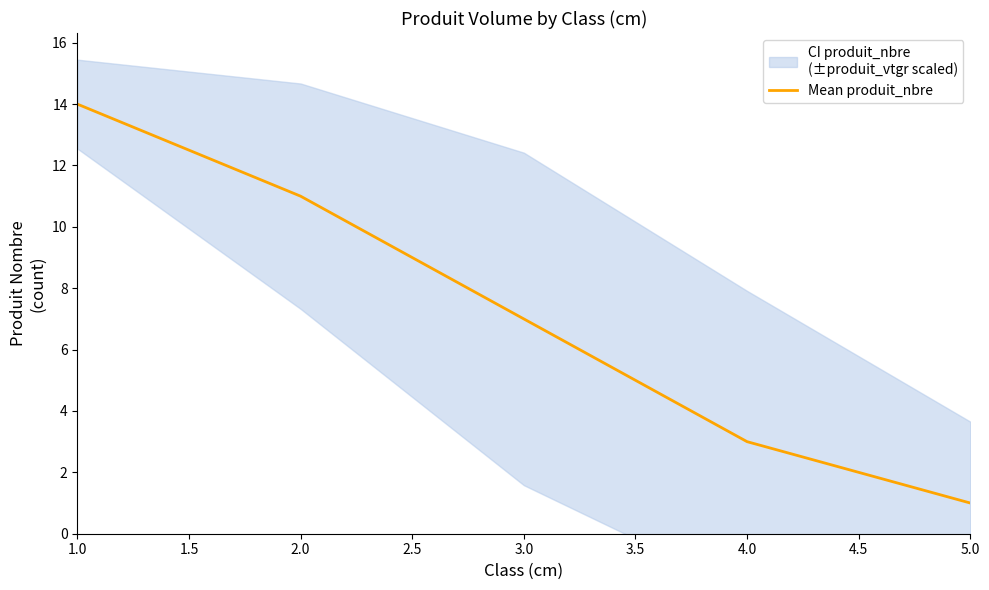

True or false: the data shows 14 at 1.0.

True